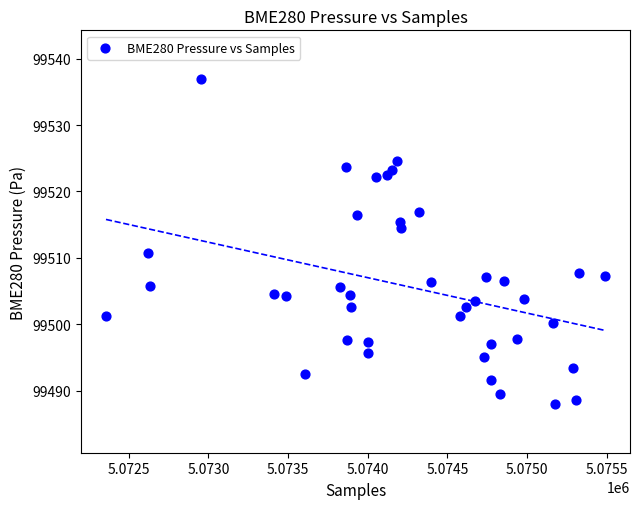

What Y value in the scatter plot is closest to 99512?

99510.7